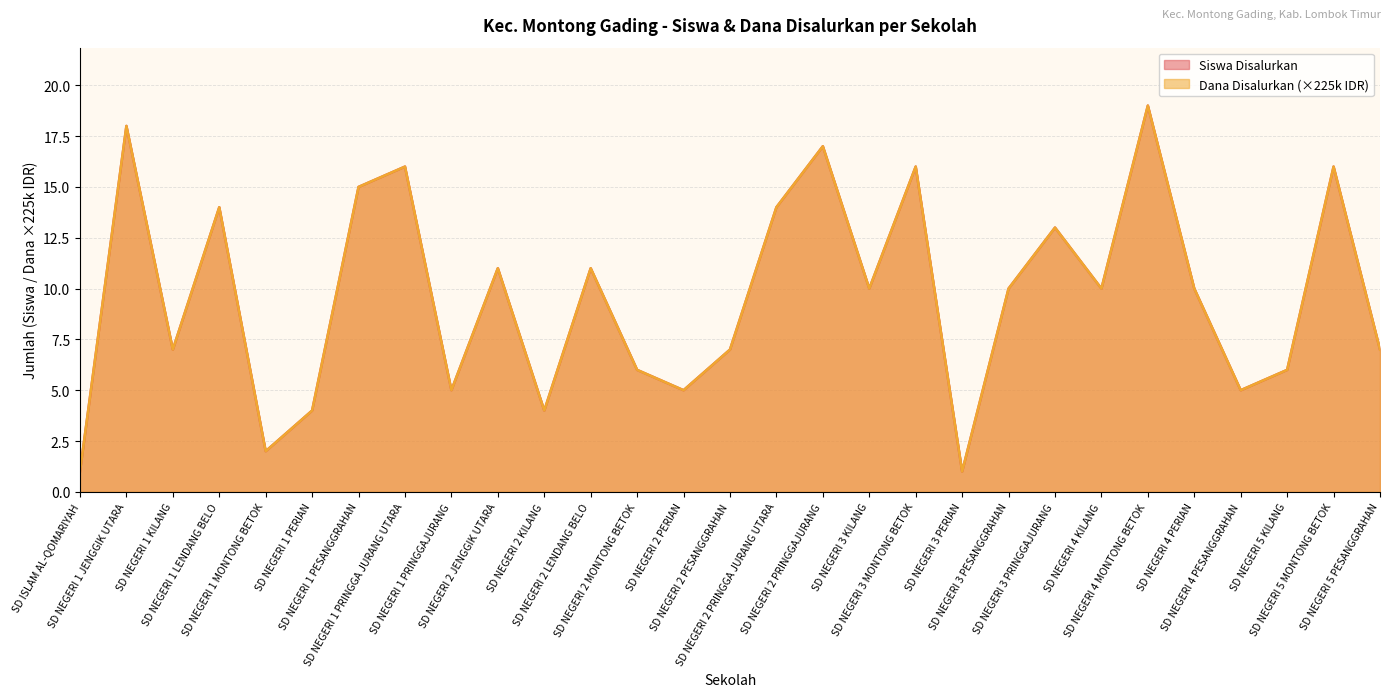

Is it true that Dana Disalurkan equals 16 at SD NEGERI 1 PRINGGA JURANG UTARA?

True